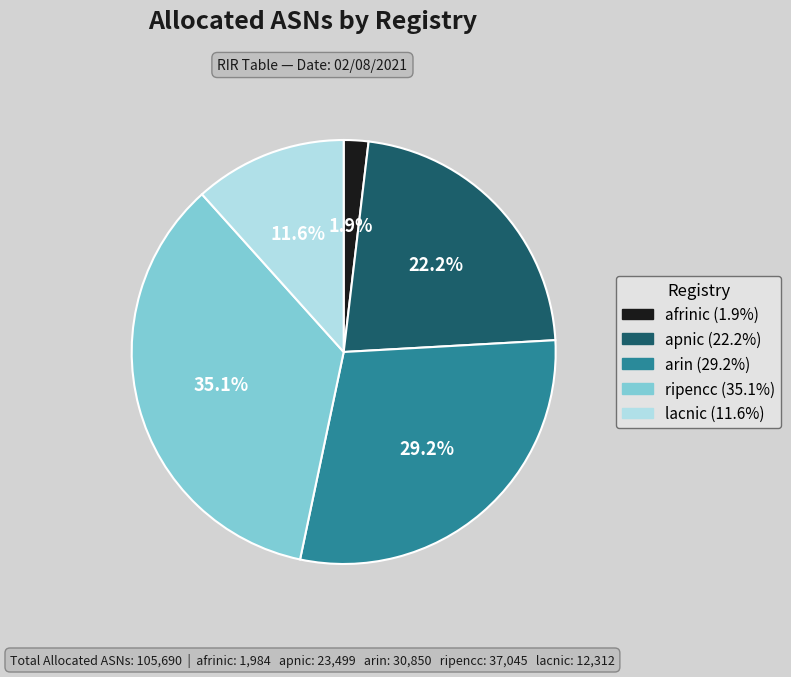

To the nearest percent, what is the combined percentage of apnic and arin?

51%